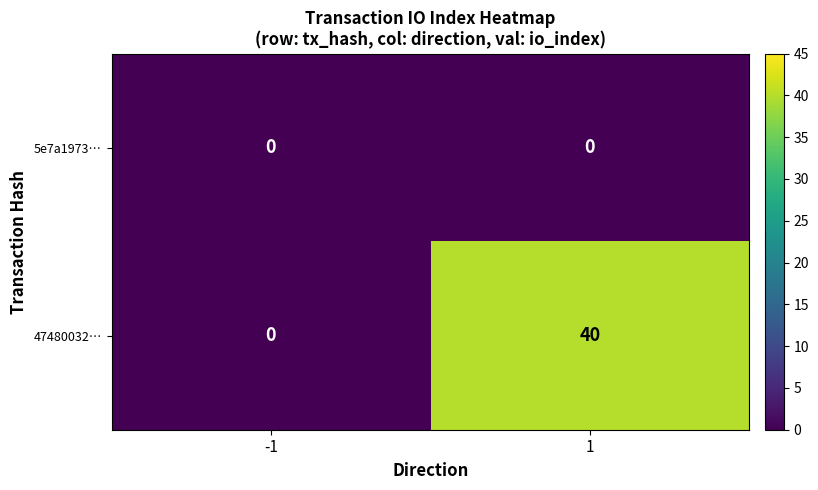

List the series in order of their overall mean, highest first.

47480032…, 5e7a1973…